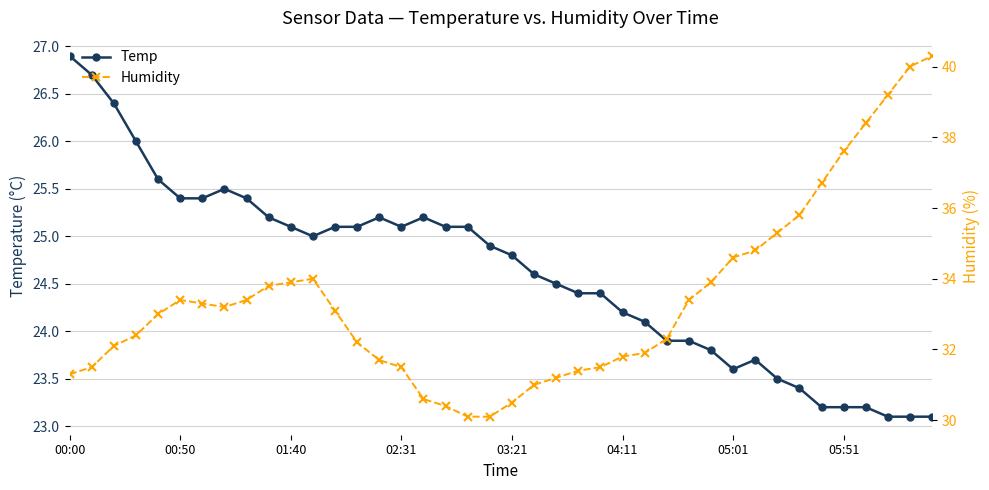

At which label does Temp first exceed 24?

00:00